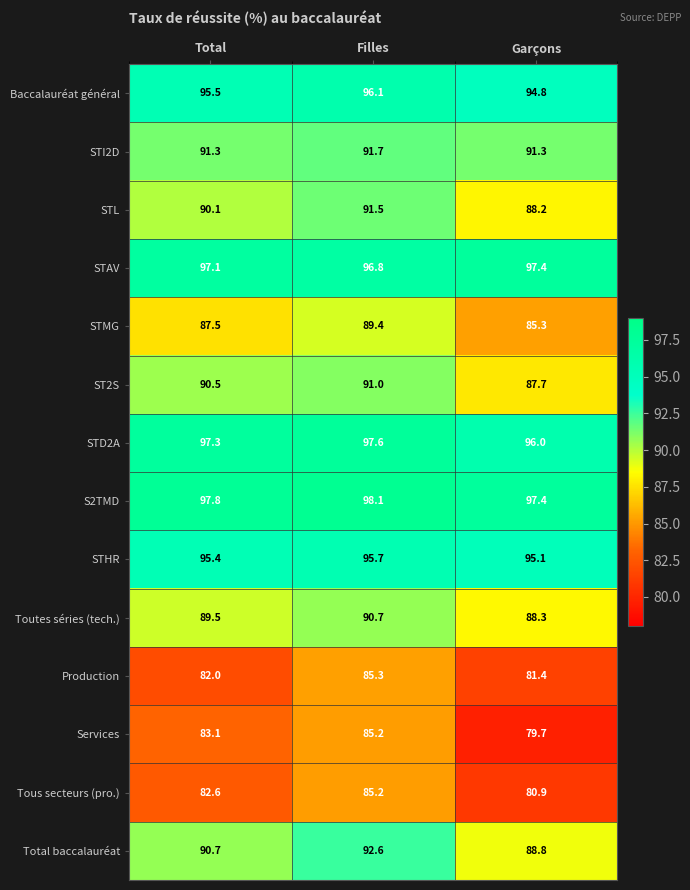

At how many categories does at least one series exceed 91?

3